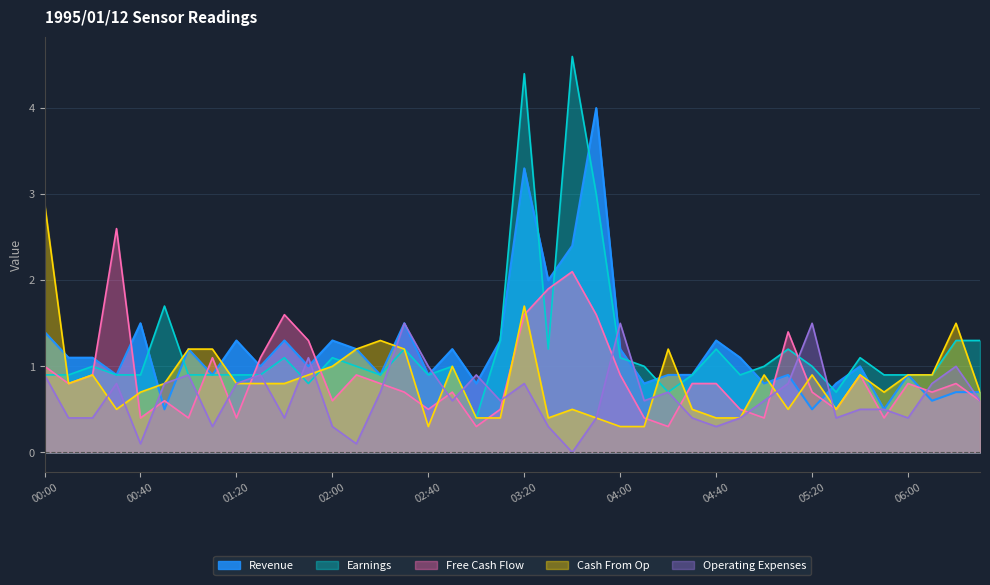

Where do Revenue and Free Cash Flow first cross each other?

00:20 and 00:30